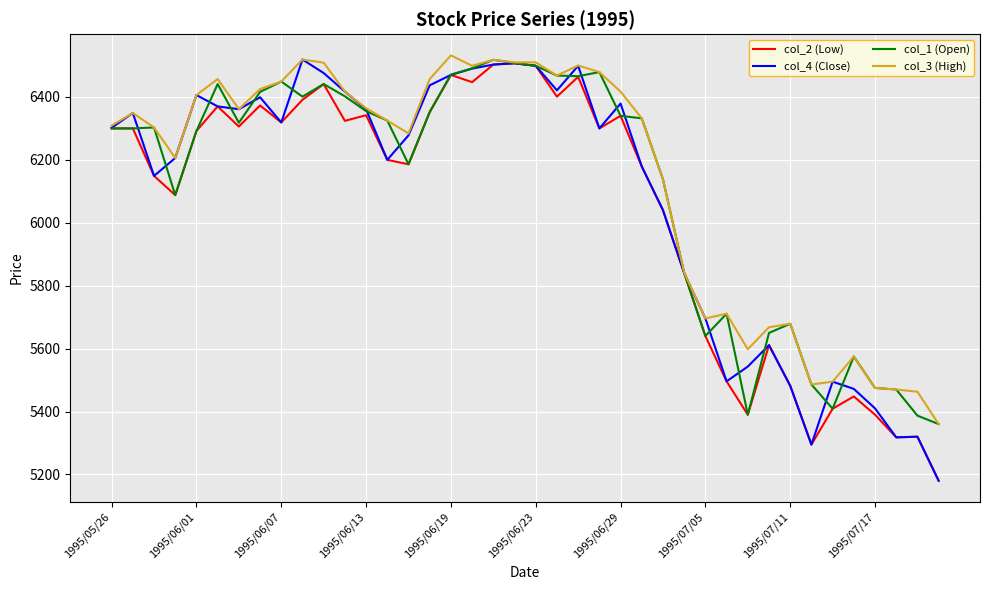

What is the lowest value of the col_4 (Close) series?

5180